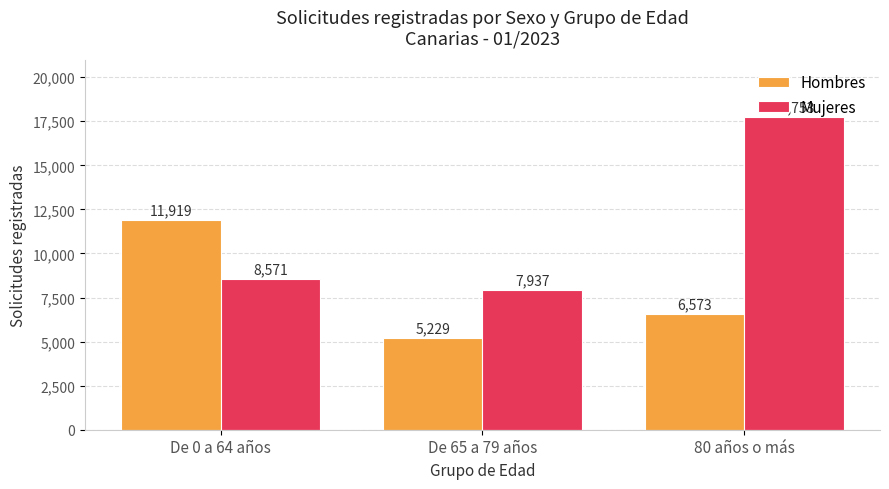

What is the minimum value shown in the chart?

5229